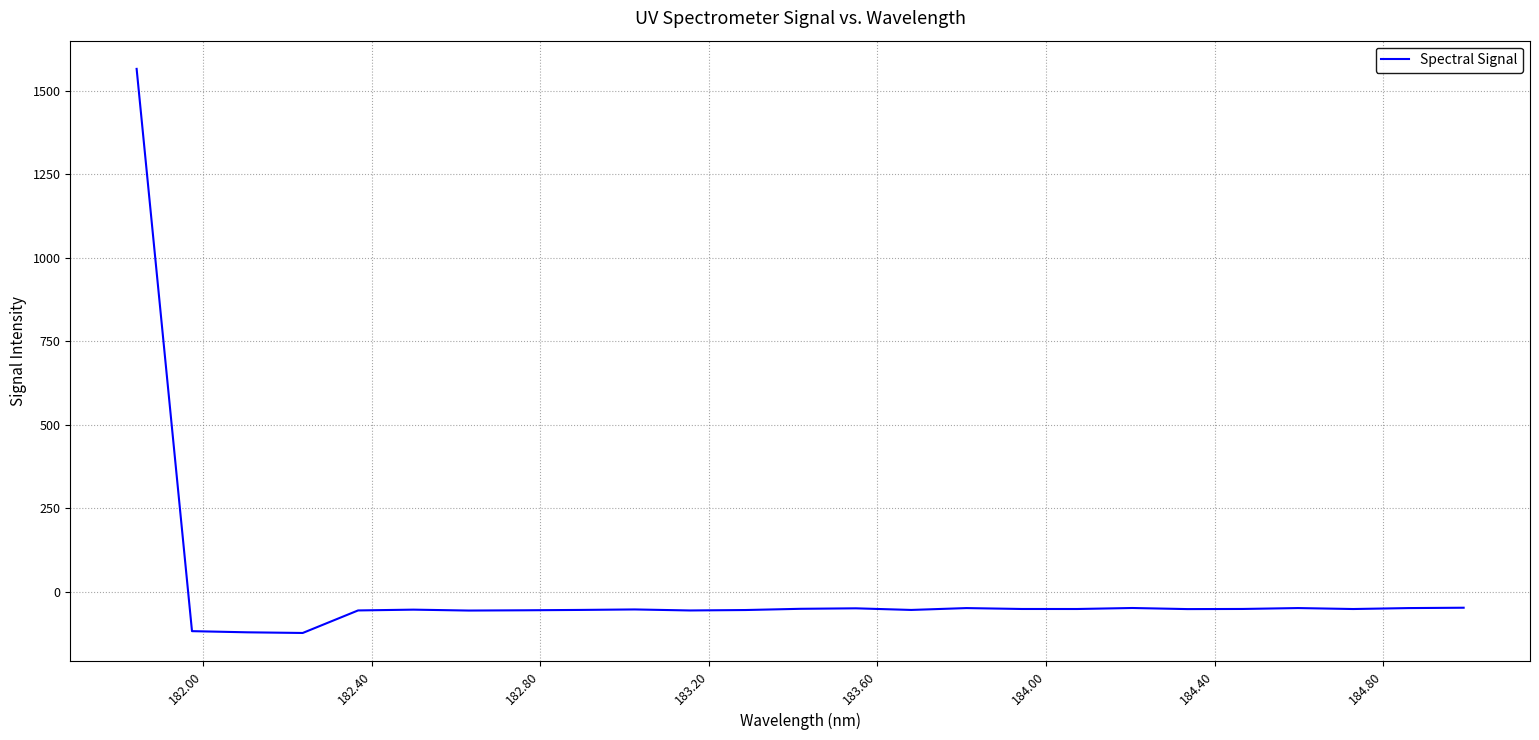

How many series are shown in this chart?

1